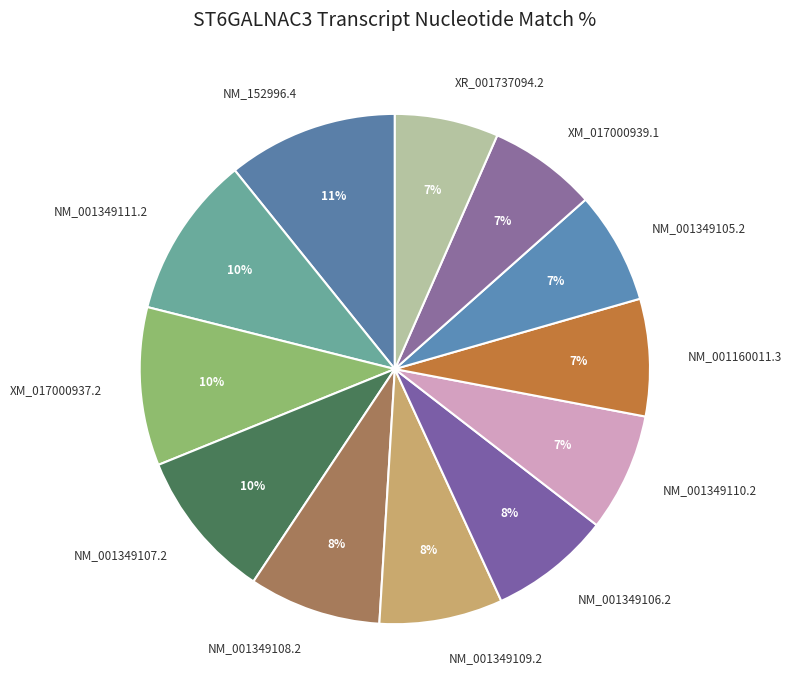

Does NM_001349109.2 account for over 50% of the chart?

No